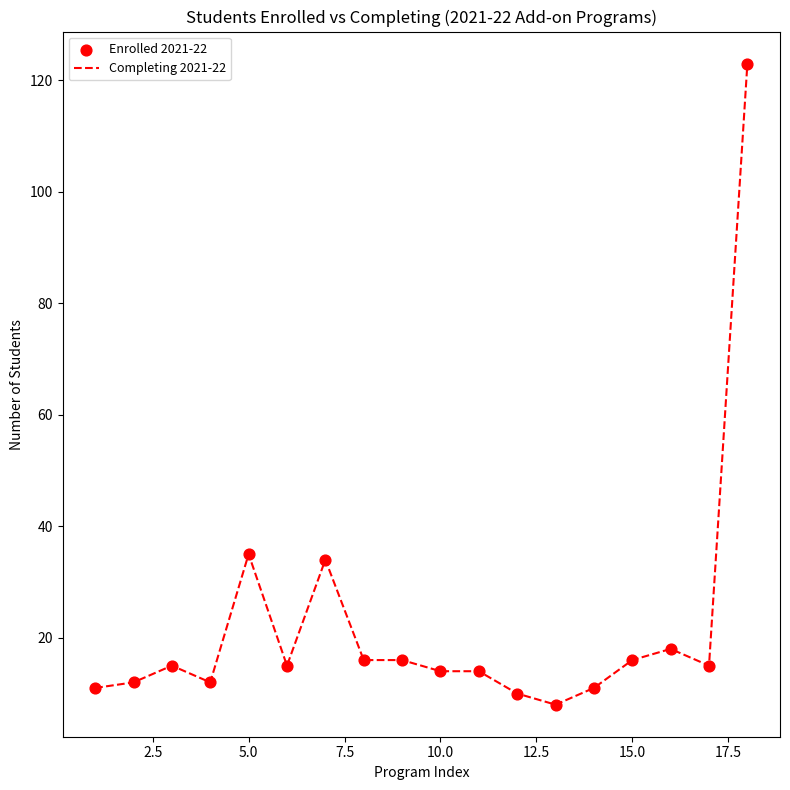

What is the smallest value displayed?

8